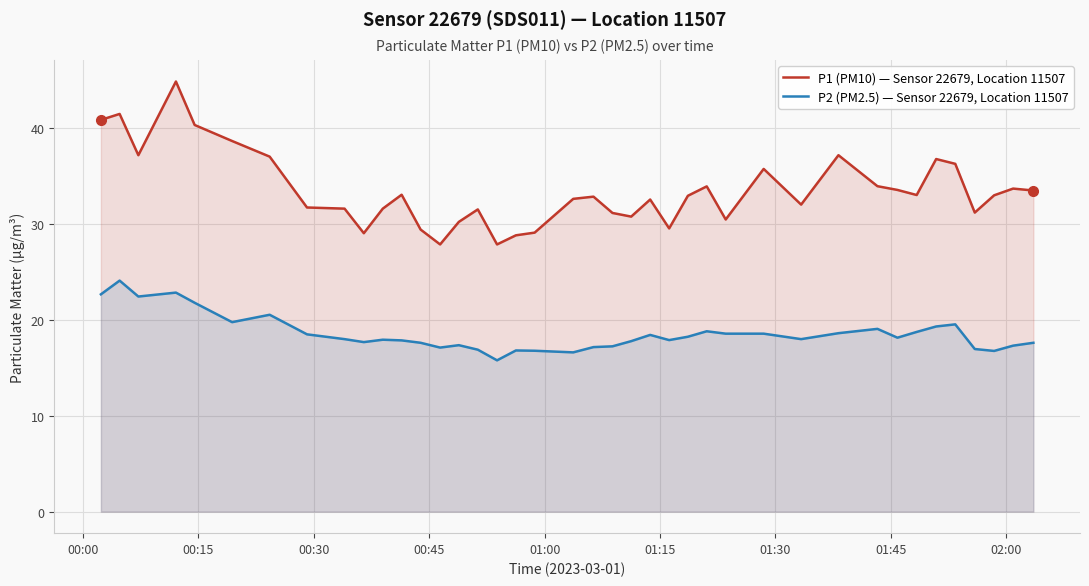

What is the minimum value shown in the chart?

15.8